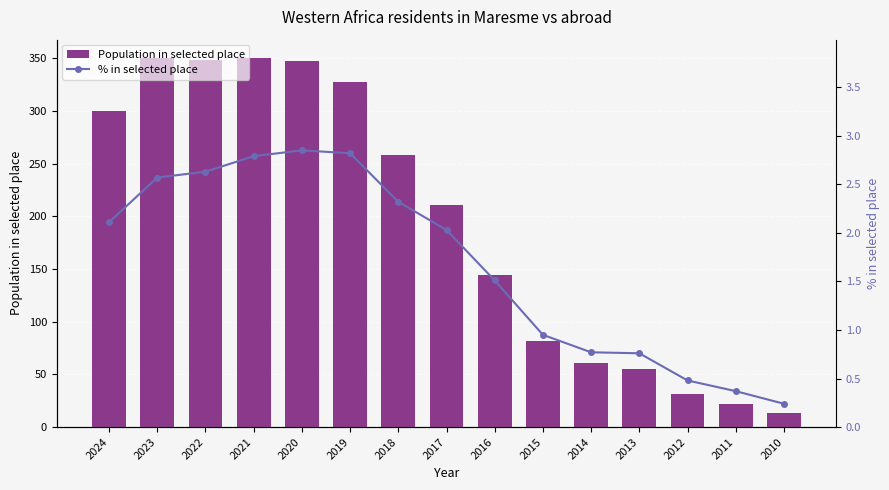

Reading left to right, list all the values displayed in this chart.

Population in selected place: 300.0	350.0	348.0	350.0	347.0	327.0	258.0	211.0	144.0	82.0	61.0	55.0	31.0	22.0	13.0
% in selected place: 2.1	2.6	2.6	2.8	2.9	2.8	2.3	2.0	1.5	0.9	0.8	0.8	0.5	0.4	0.2